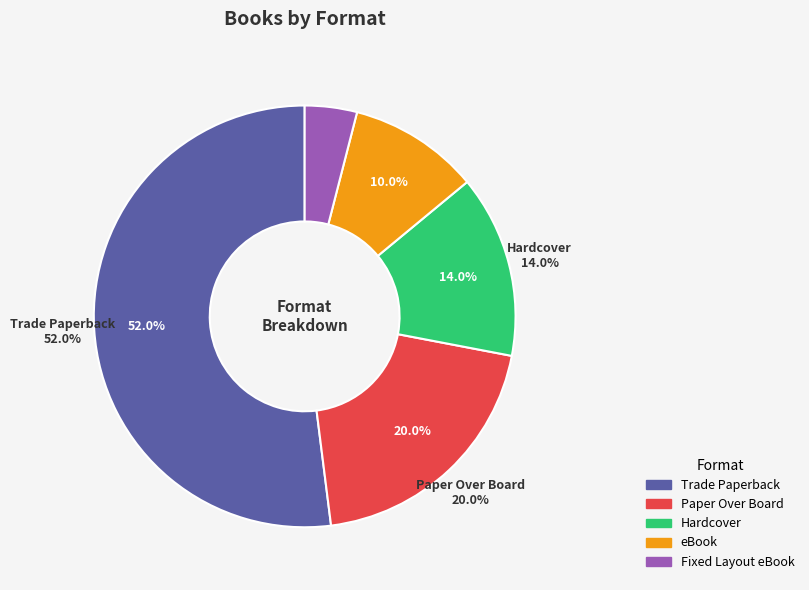

How much of the chart is everything except Trade Paperback?

48.0%